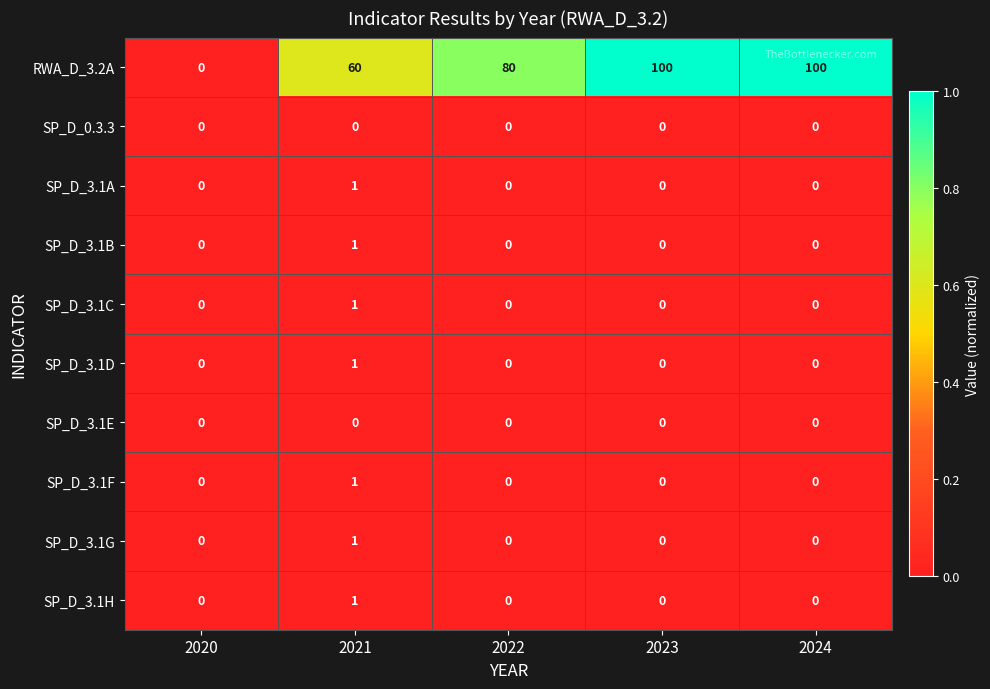

What is the greatest value displayed?

100